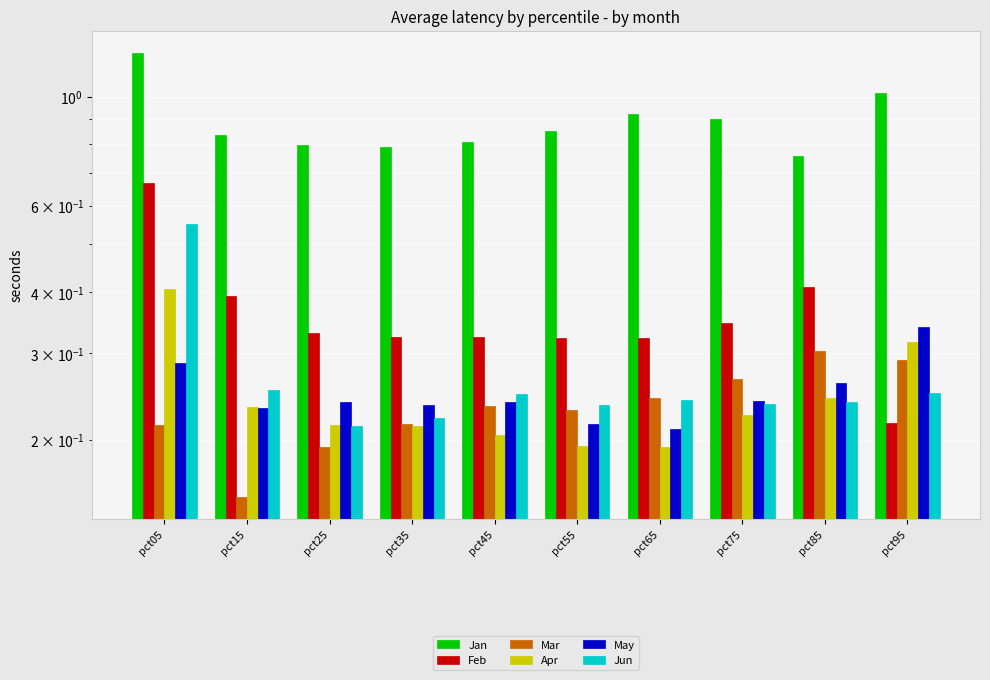

What is the sum of all Jan values?

8.9